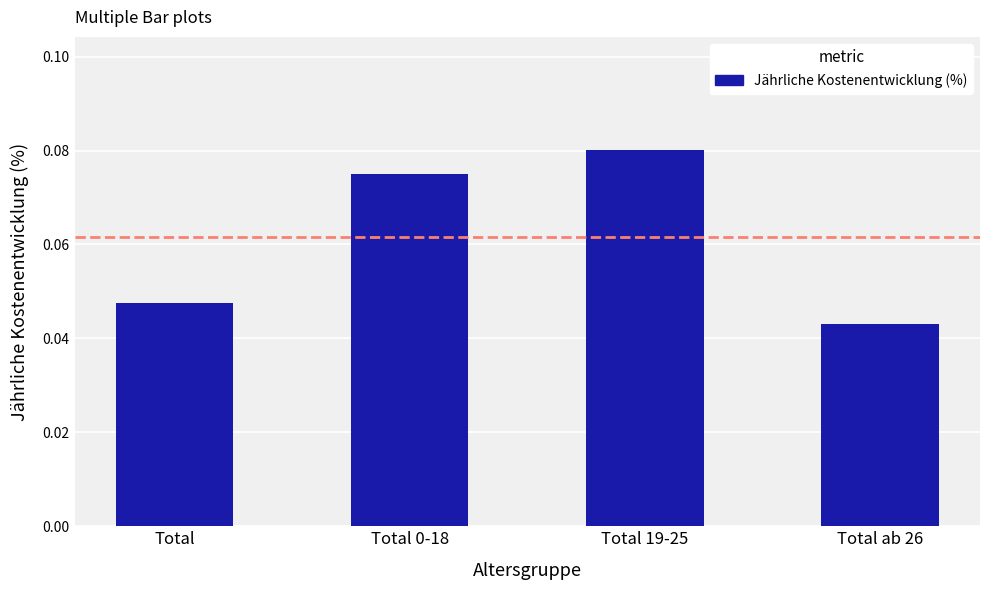

What is the label of the 3rd bar from the left?

Total 19-25